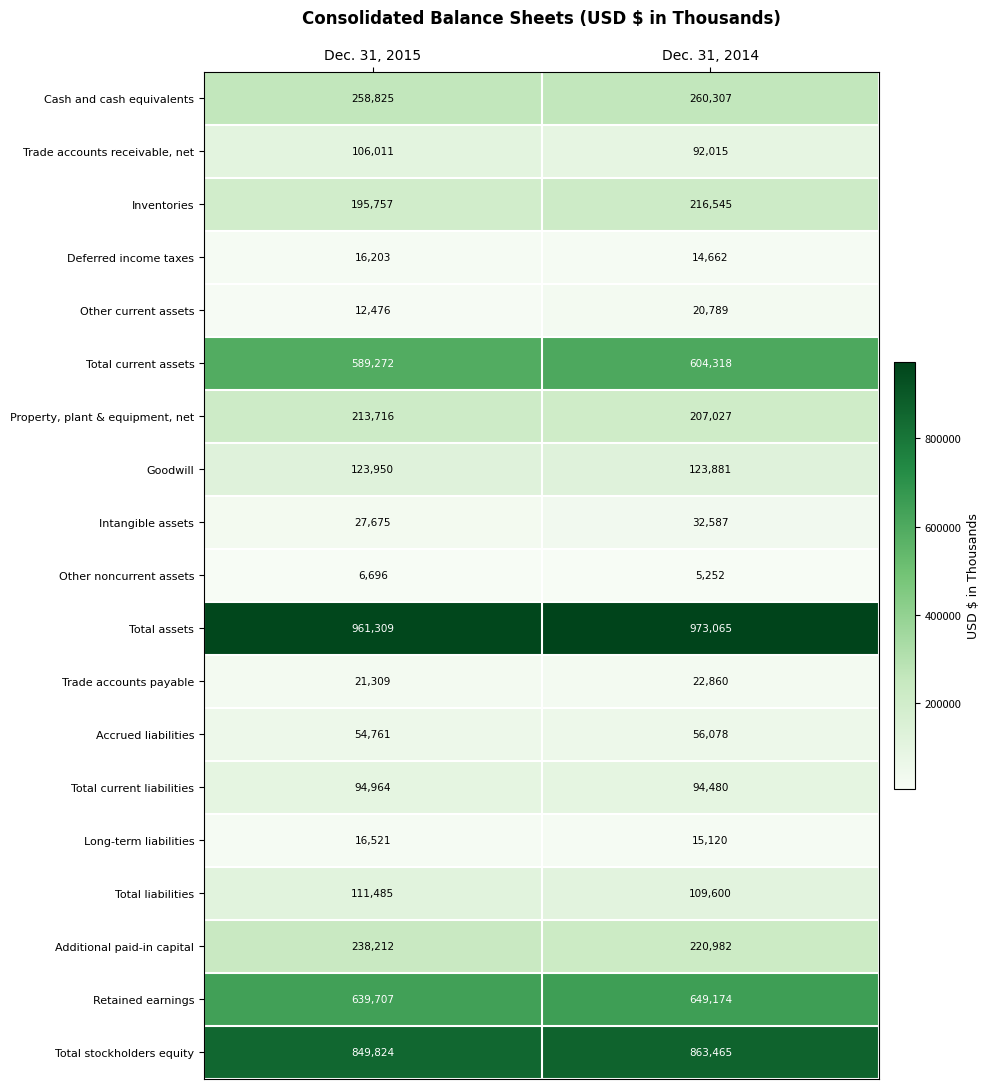

What is the sum of all Additional paid-in capital values?

459194